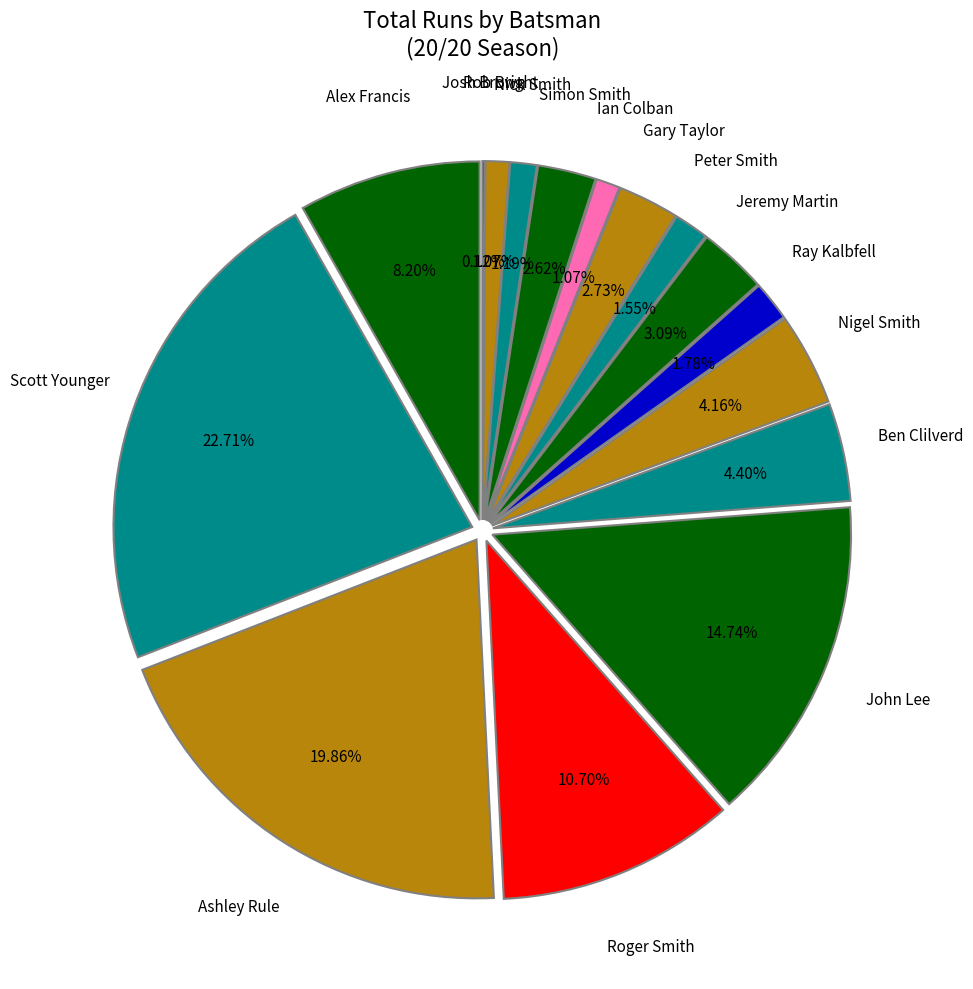

To the nearest percent, what is the average slice percentage?

6%